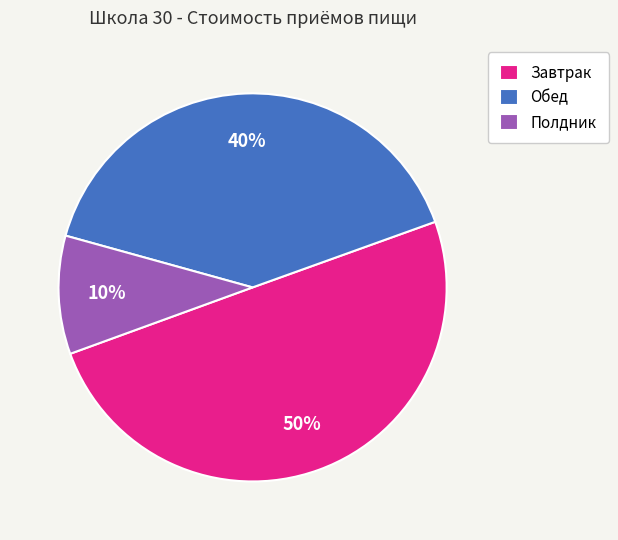

Combined, do Полдник and Завтрак account for over 50%?

Yes